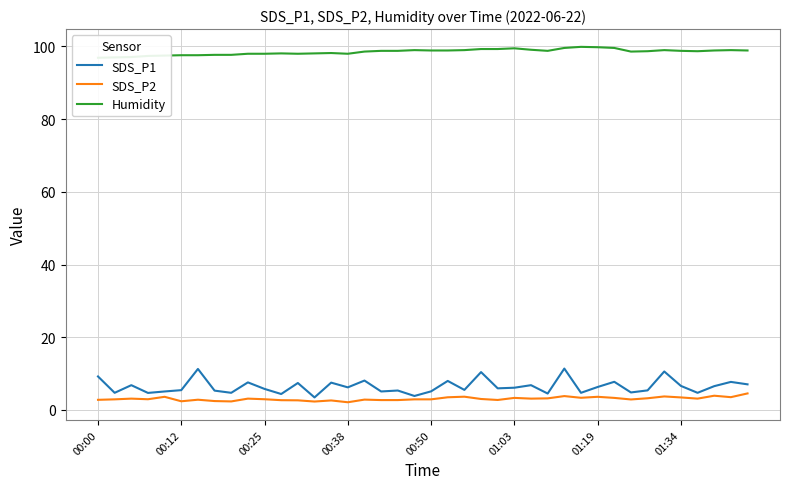

Which has a higher value, 24 or 26?

26